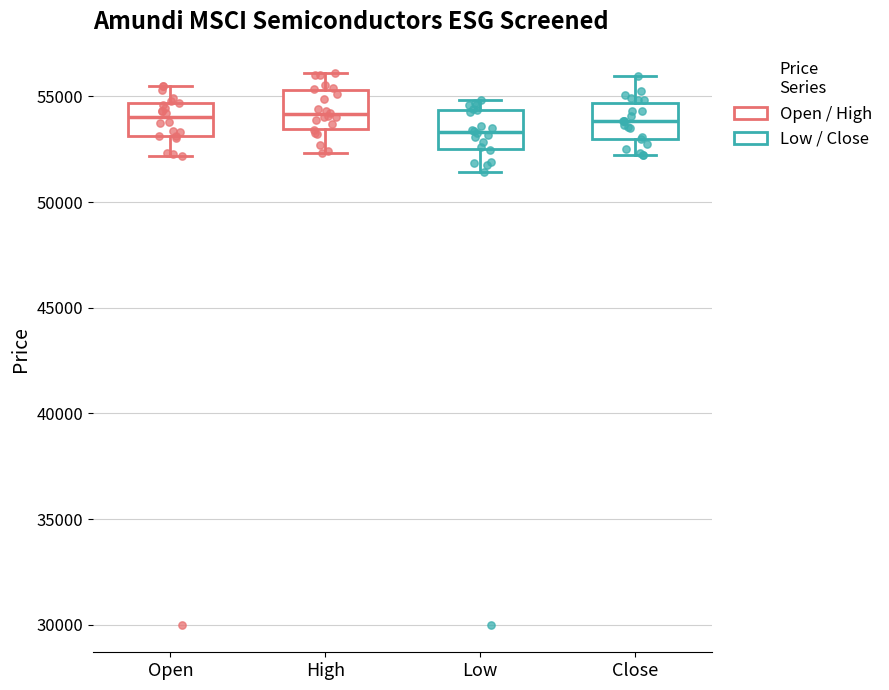

Reading left to right, read every box against the y-axis: the position of its median line, the range the box covers, and the ends of its whiskers. The values are not printed on the chart, so give them approximately, as read against the axis.

Open: median 54000, box 53000 to 54500, whiskers 52000 to 55500
High: median 54000, box 53500 to 55500, whiskers 52500 to 56000
Low: median 53500, box 52500 to 54500, whiskers 51500 to 55000
Close: median 54000, box 53000 to 54500, whiskers 52000 to 56000